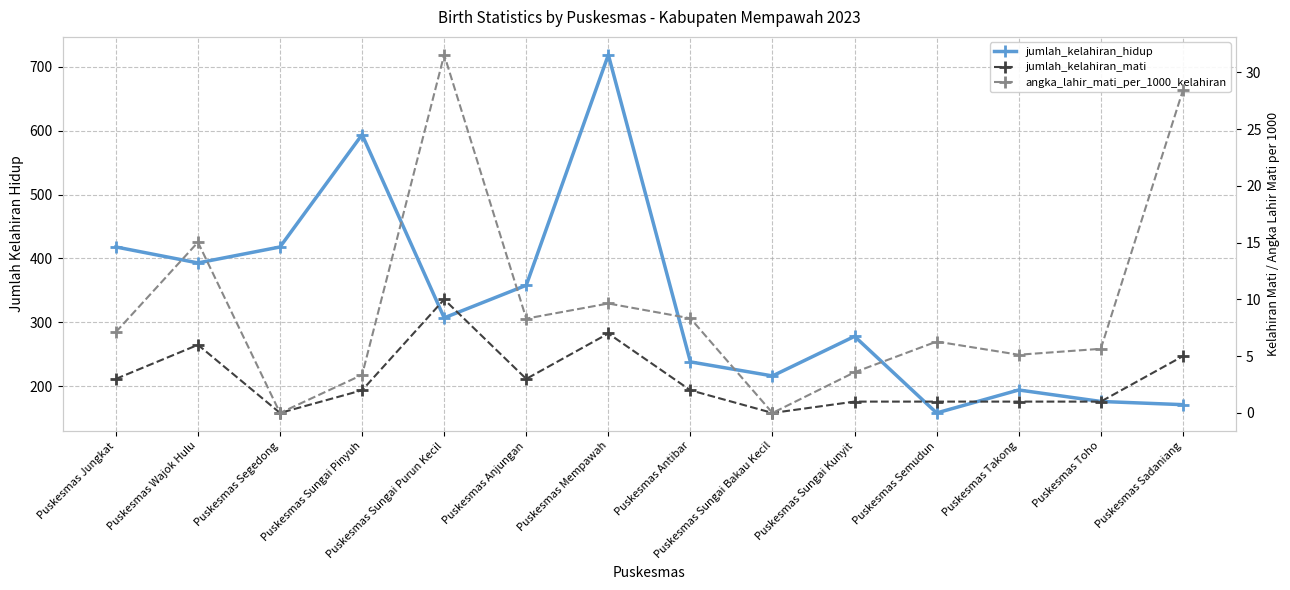

Which series has the largest total across all categories?

jumlah_kelahiran_hidup